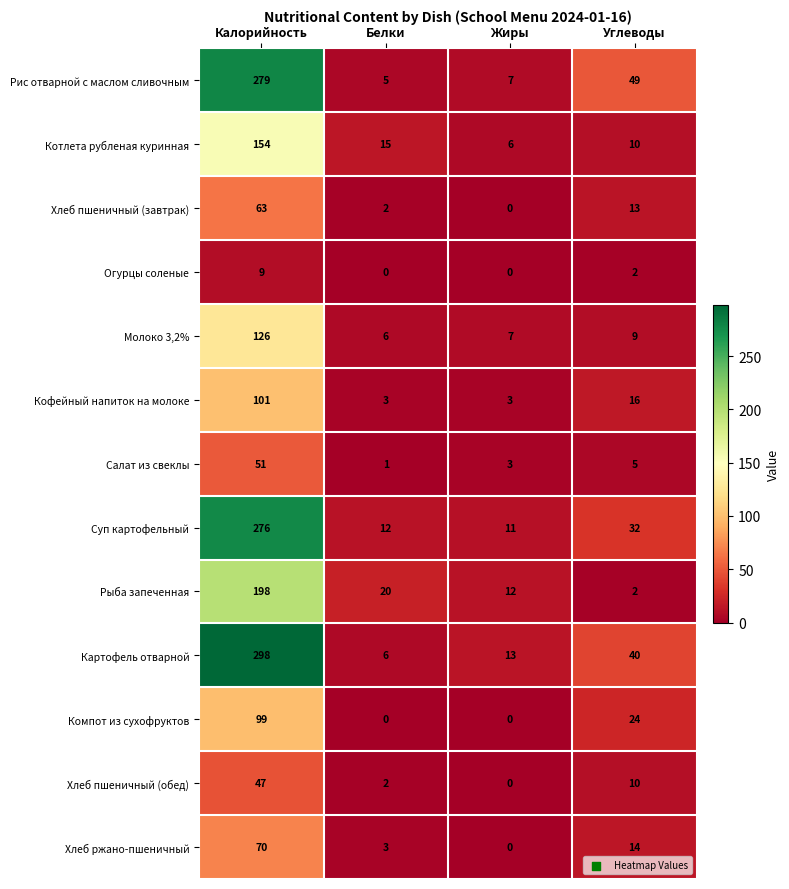

What is the total value across all series at Белки?

75